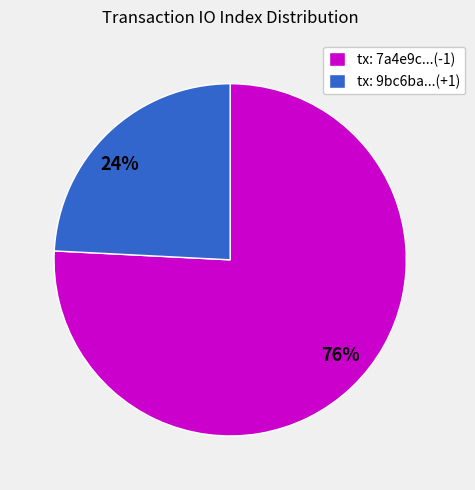

Count the number of slices in the pie.

2